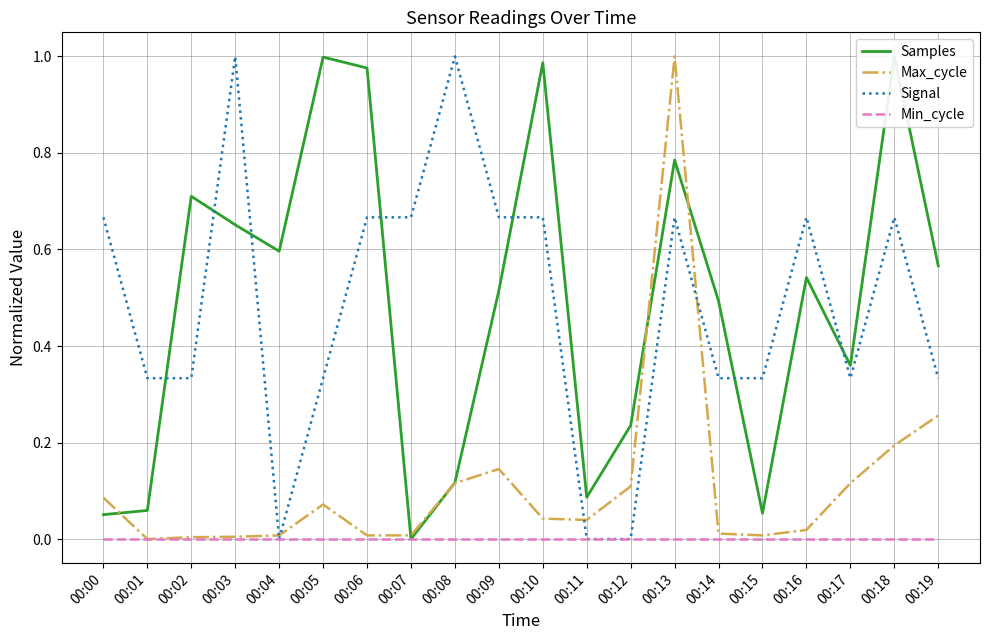

Which category has the lowest value across all series?

00:07